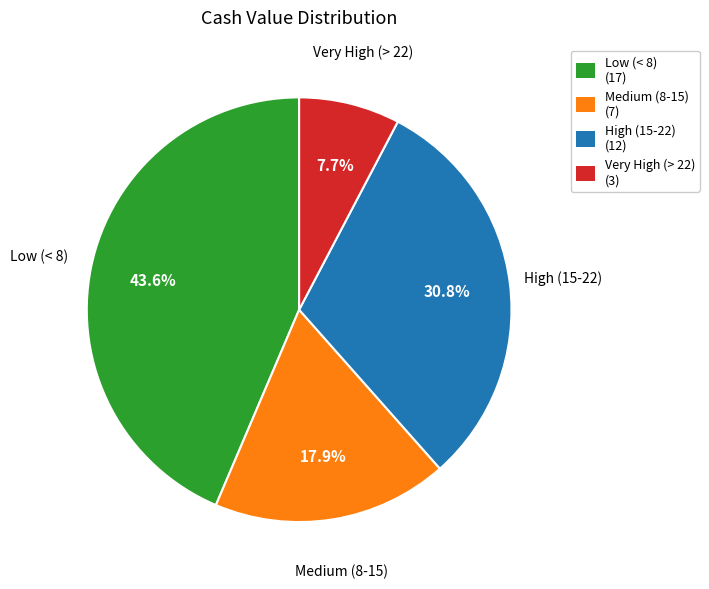

What is the ratio of the value at Low (< 8) to the value at Medium (8-15)?

2.4